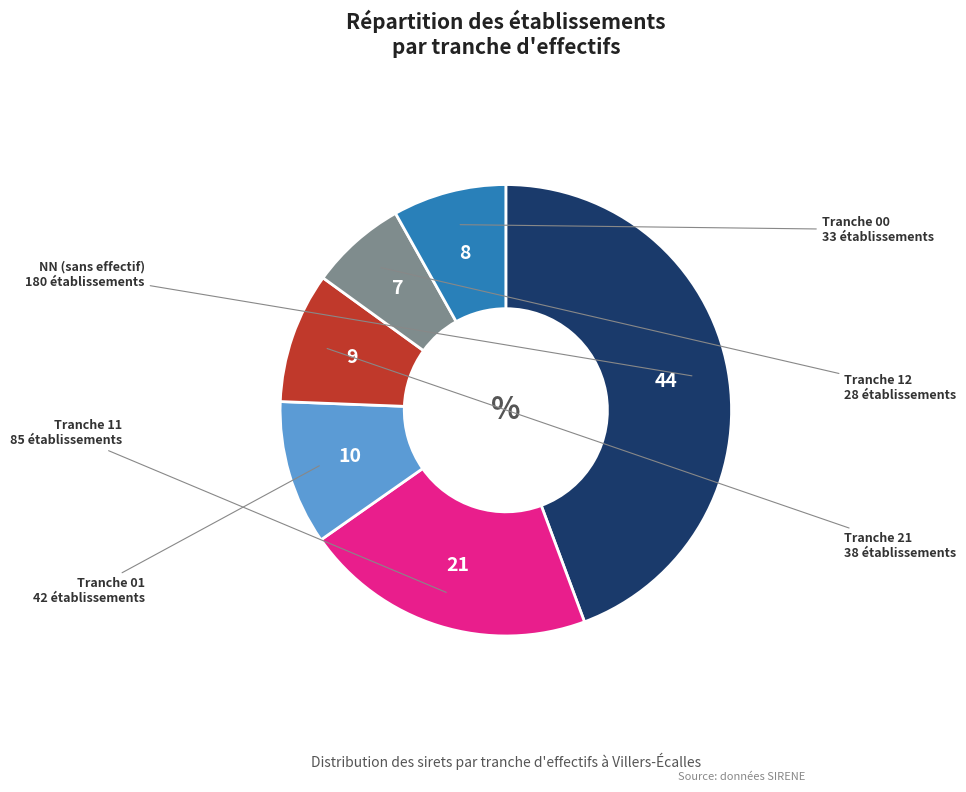

Is there a majority slice in this chart?

No